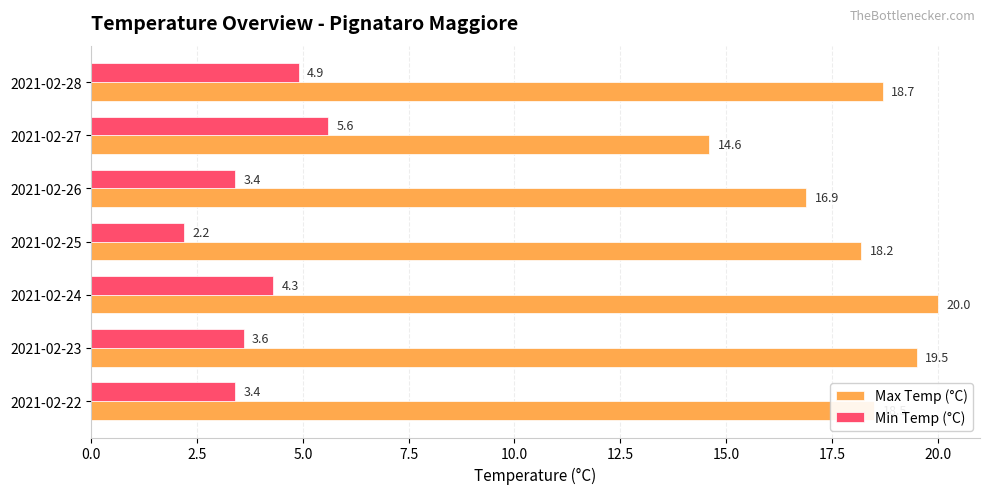

List the series in order of their overall mean, lowest first.

Min Temp (°C), Max Temp (°C)